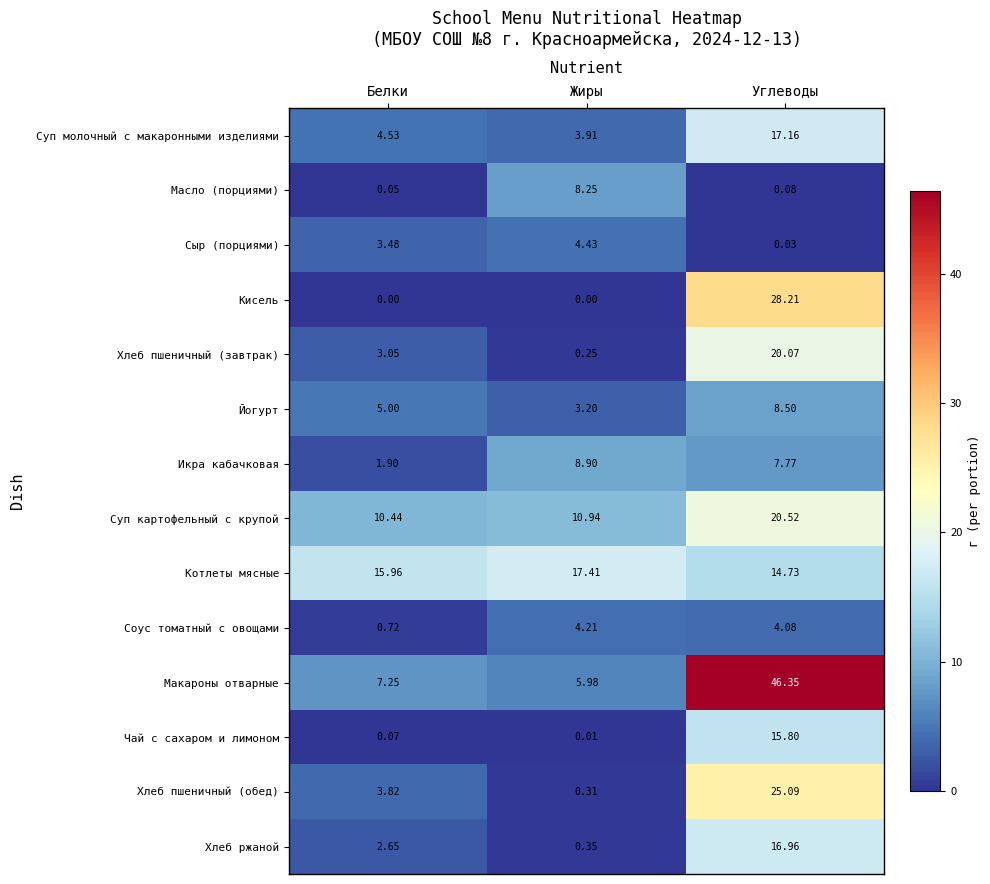

Which series has the widest spread of values?

Макароны отварные